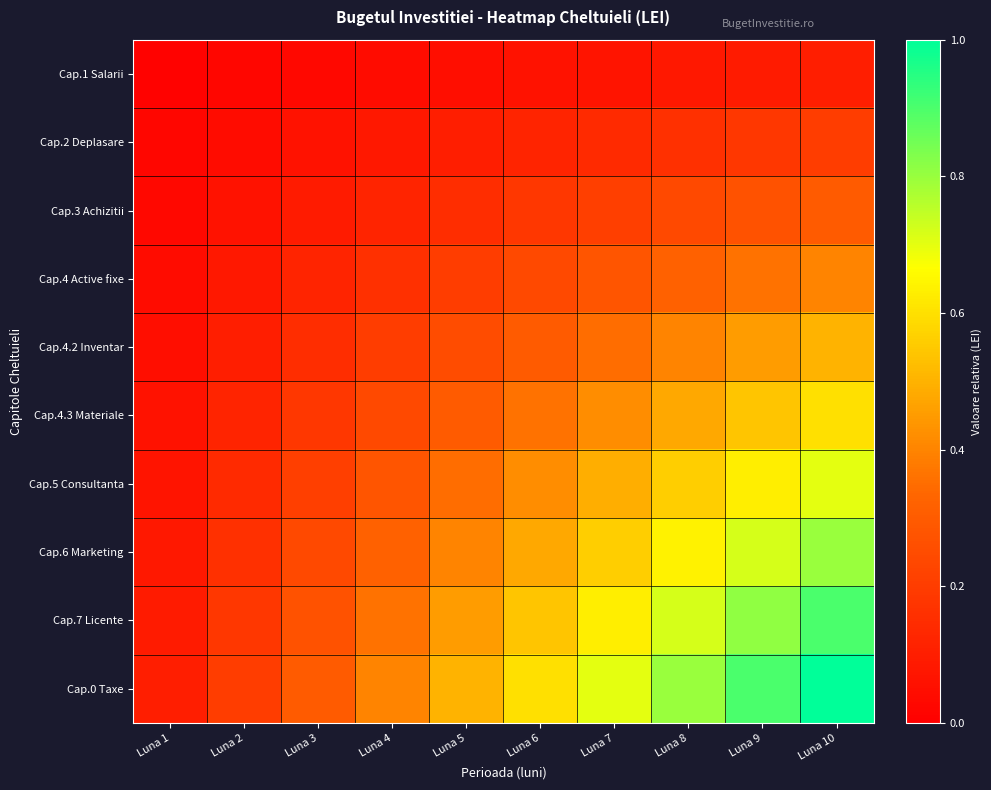

At which category is the sum across all series the highest?

Luna 10